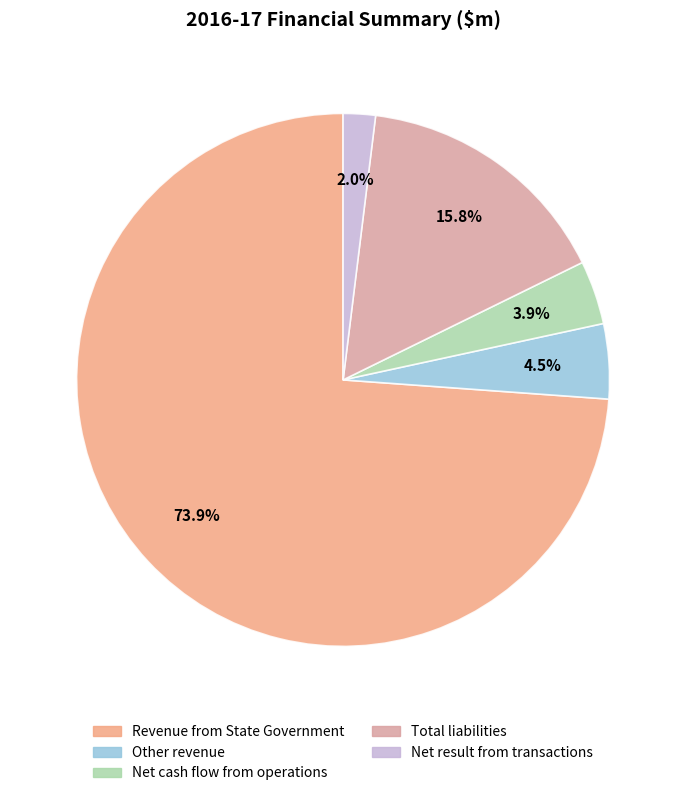

What portion of the pie excludes Net cash flow from operations?

96.1%